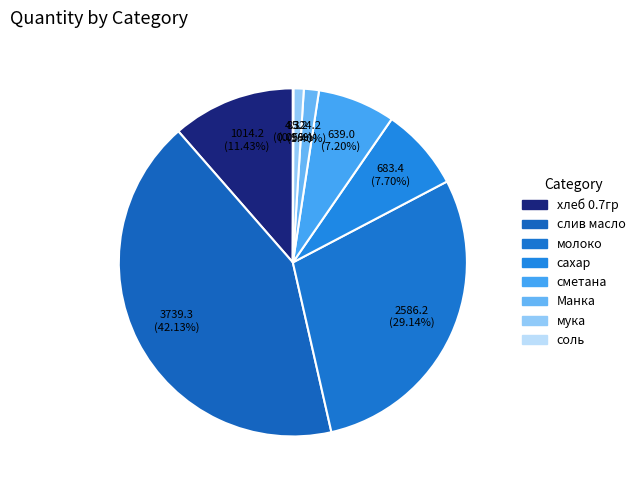

The молоко slice represents 38% of the pie. True or false?

False